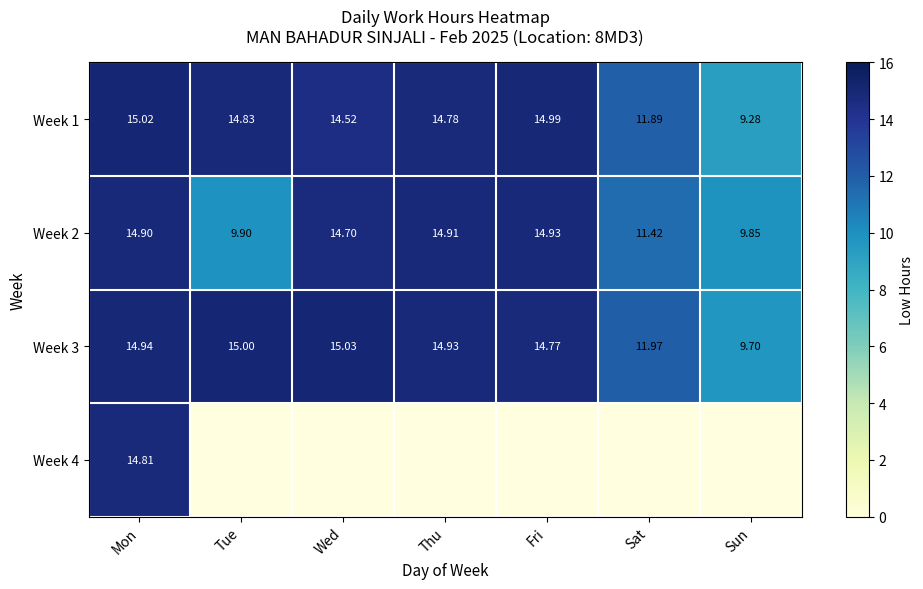

True or false: Week 2 has a value of 9.9 at Tue.

True